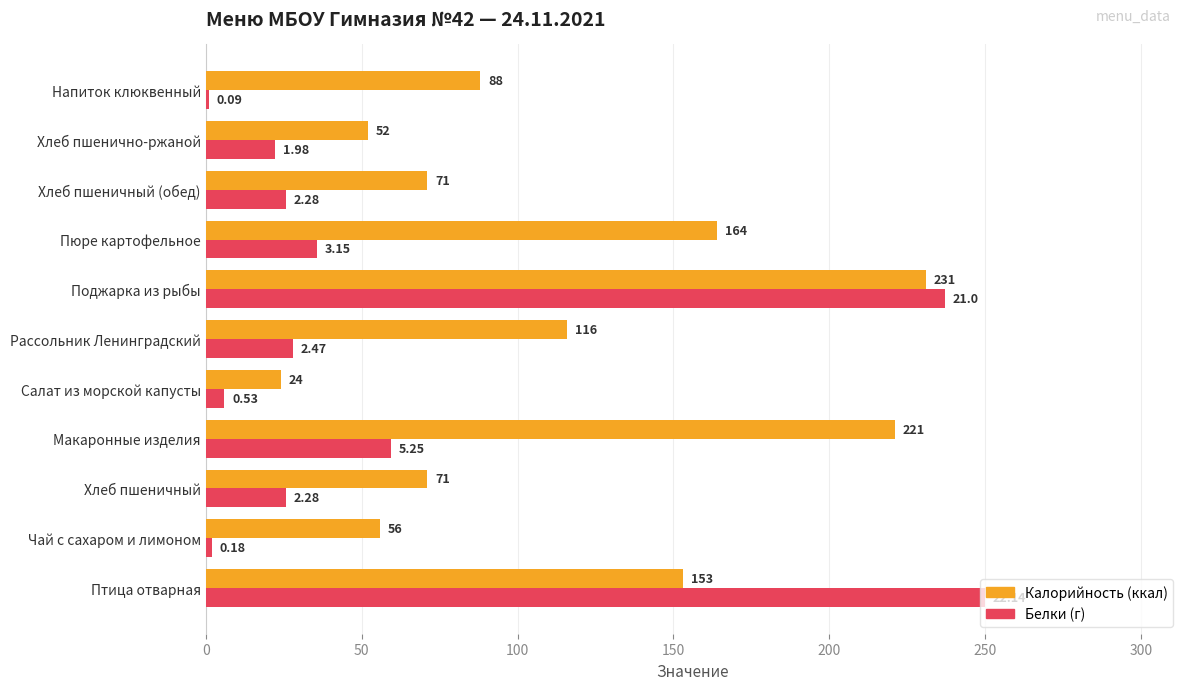

Which label corresponds to the largest value in the chart?

Птица отварная